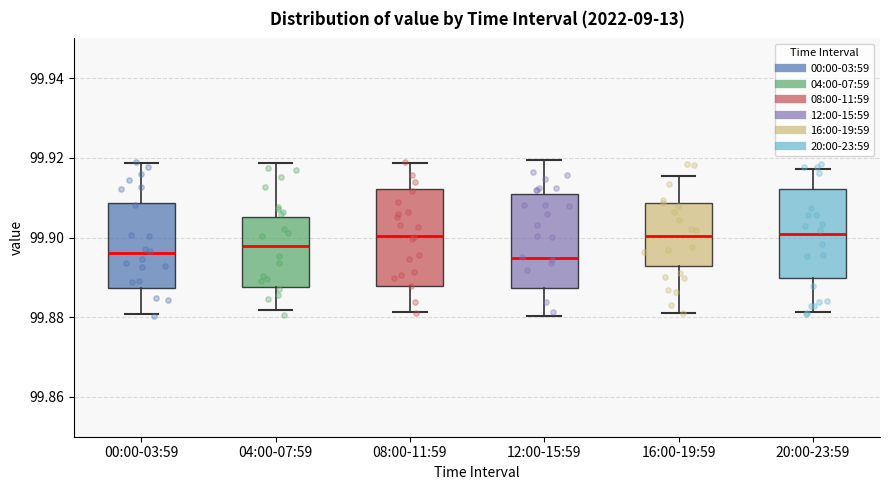

Reading left to right, transcribe this box plot: for each box, give where its median line is, the range the box spans, and where its two whiskers end, as read against the y-axis. The values are not printed on the chart, so give them approximately, as read against the axis.

00:00-03:59: median 99.896, box 99.888 to 99.908, whiskers 99.880 to 99.918
04:00-07:59: median 99.898, box 99.888 to 99.906, whiskers 99.882 to 99.918
08:00-11:59: median 99.900, box 99.888 to 99.912, whiskers 99.882 to 99.918
12:00-15:59: median 99.894, box 99.888 to 99.910, whiskers 99.880 to 99.920
16:00-19:59: median 99.900, box 99.892 to 99.908, whiskers 99.882 to 99.916
20:00-23:59: median 99.900, box 99.890 to 99.912, whiskers 99.882 to 99.918